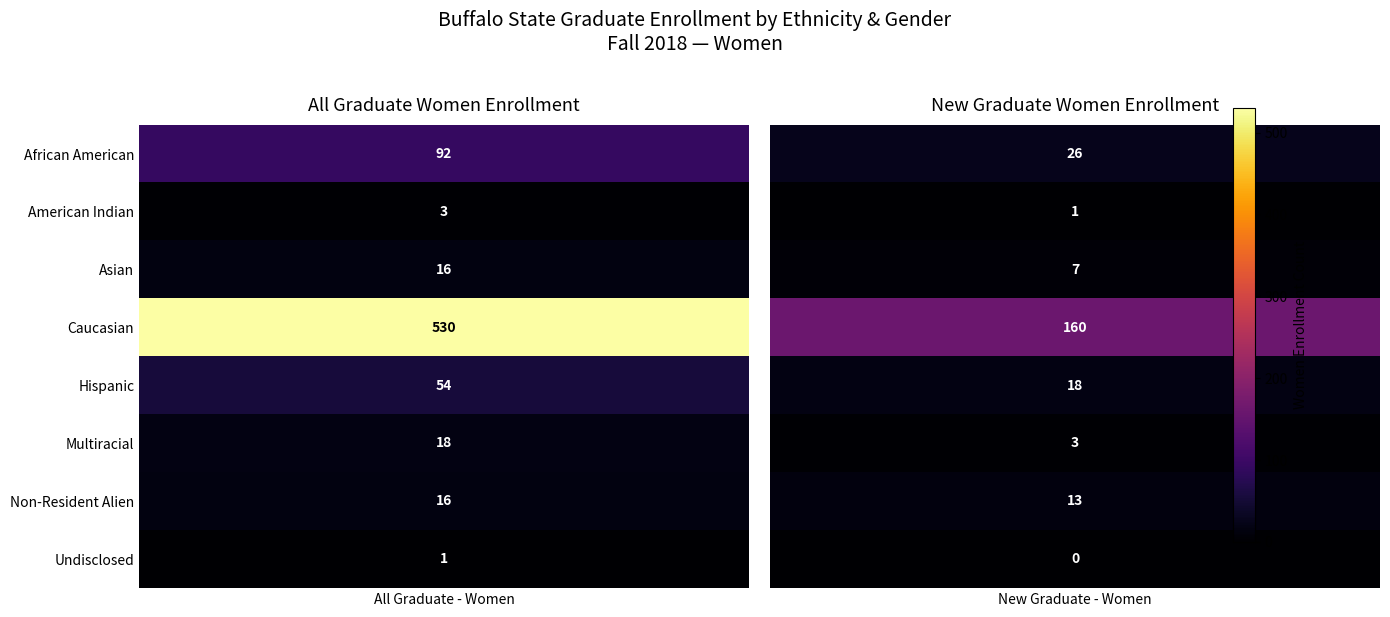

Which series has the widest spread of values?

Caucasian